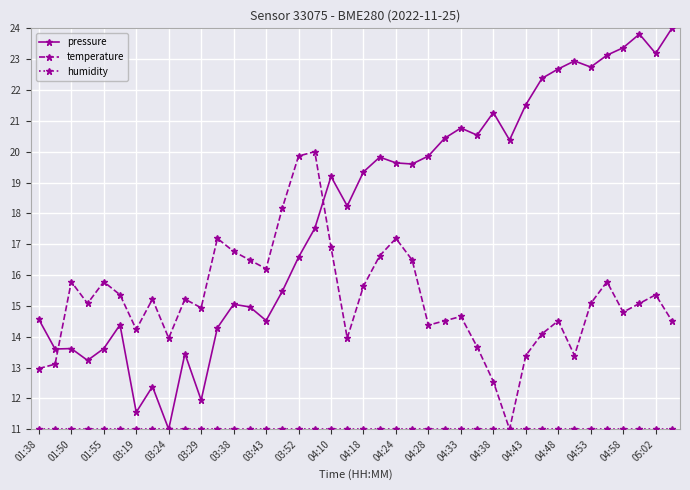

Which series has the largest range (max minus min)?

pressure